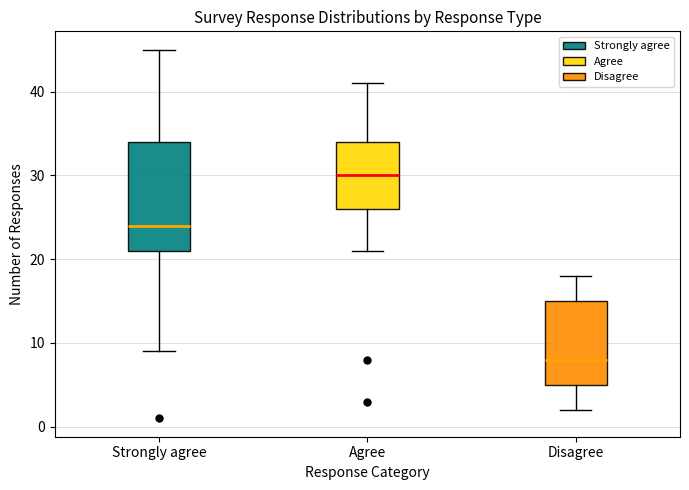

Which box has the highest median line?

Agree